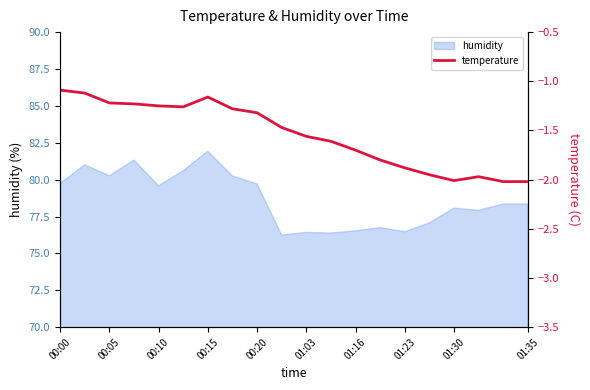

The value of humidity at 00:00 is 79.7. True or false?

True